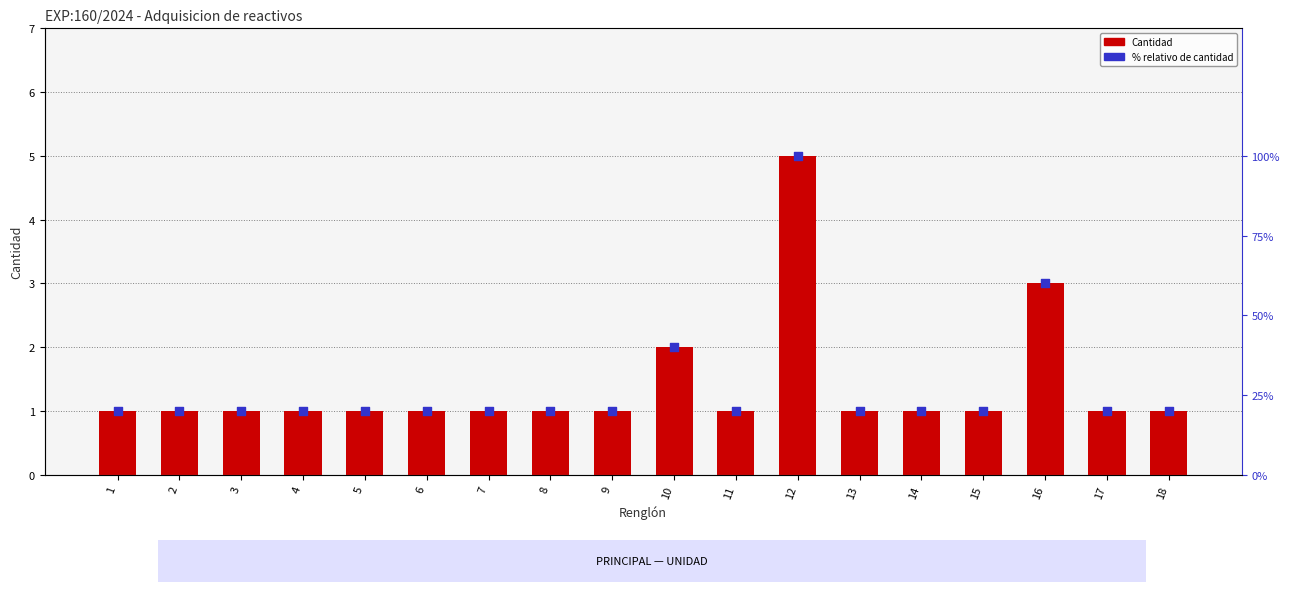

Which series reaches the maximum Y coordinate?

% relativo de cantidad